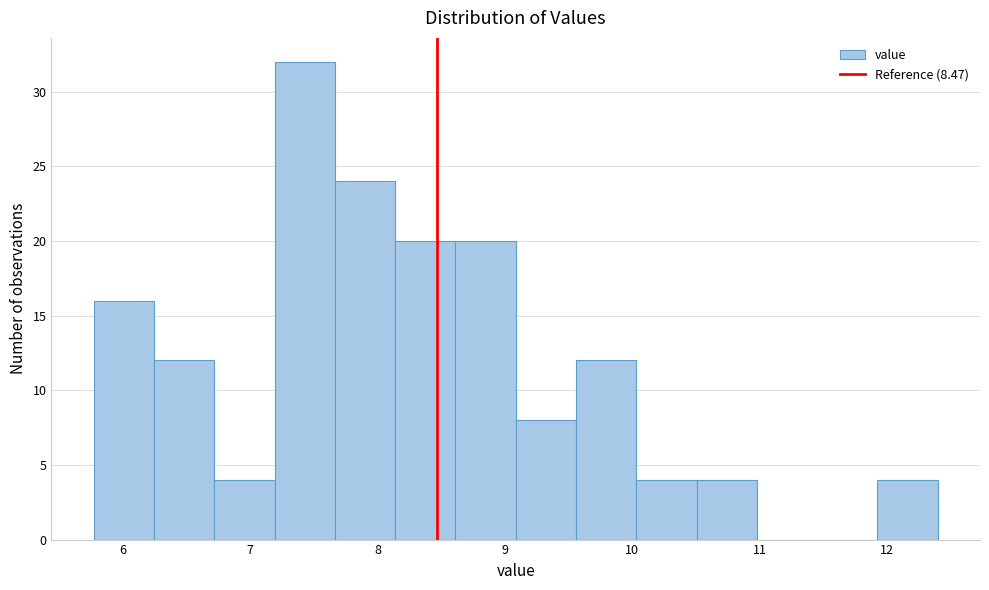

How tall is the bar that spans 9.1 to 9.6 on the x-axis? Neither the bar edges nor the heights are printed on the chart, so give them approximately, as read against the axes.

8